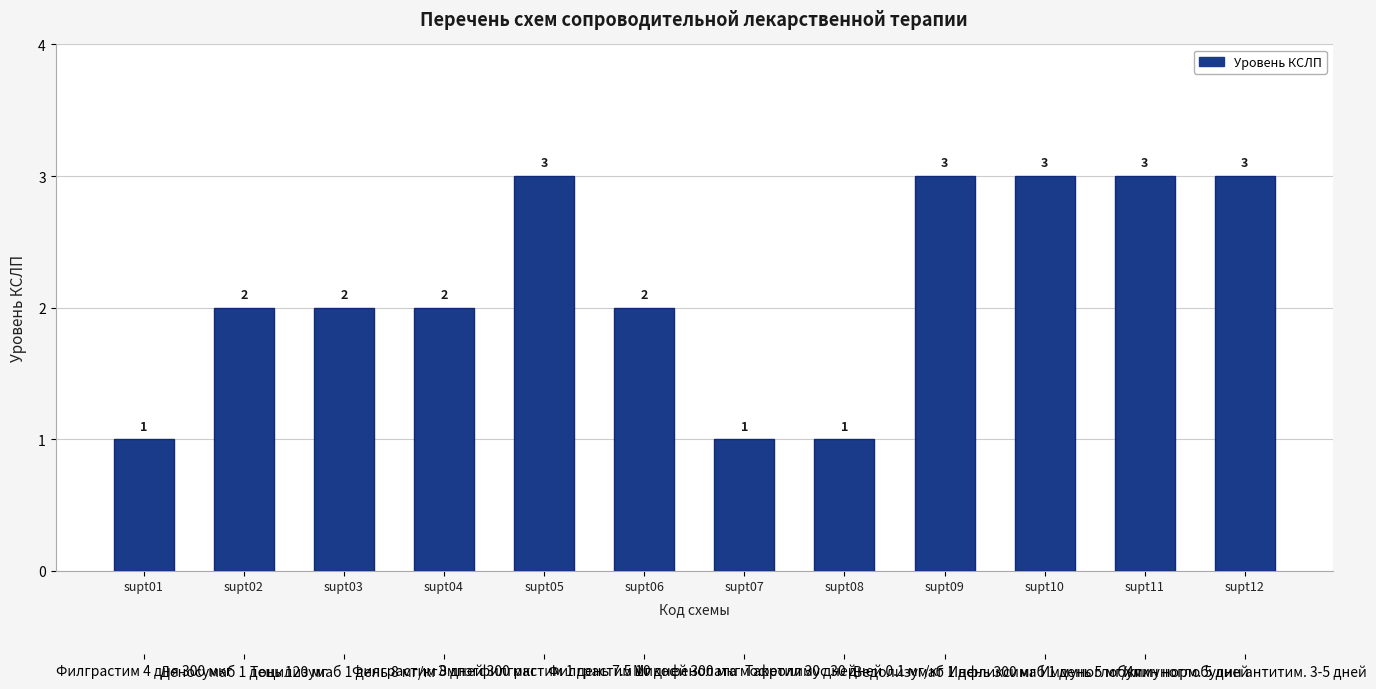

What is the average value?

2